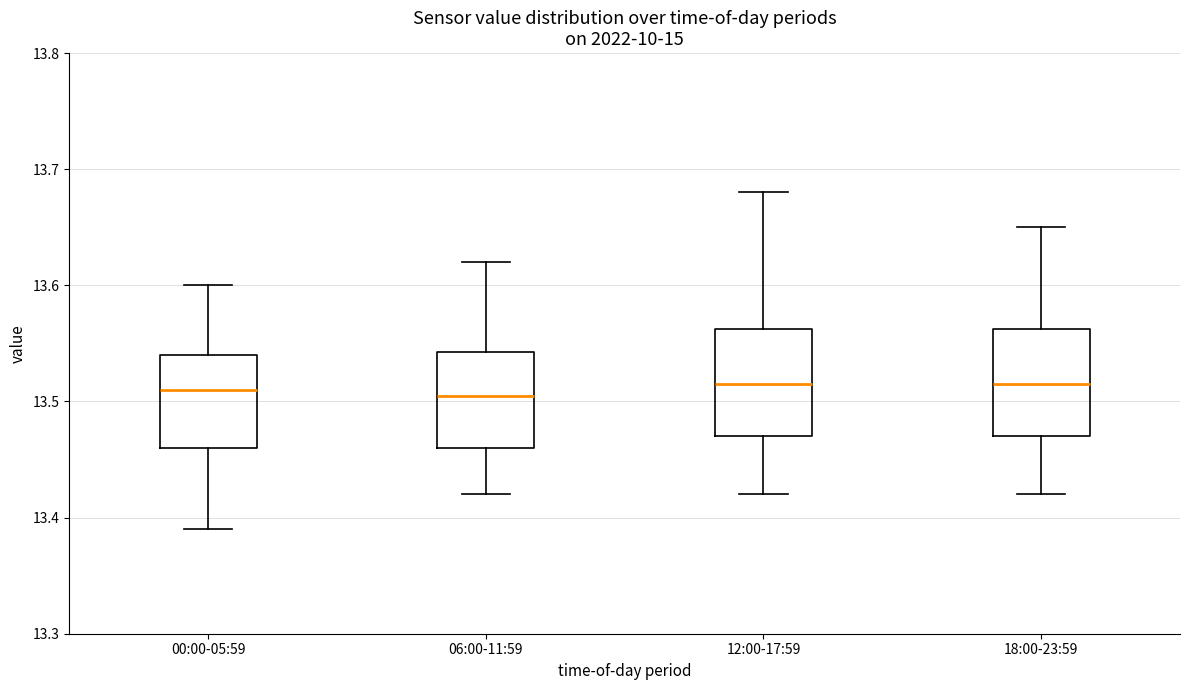

Reading left to right, read every box against the y-axis: the position of its median line, the range the box covers, and the ends of its whiskers. The values are not printed on the chart, so give them approximately, as read against the axis.

00:00-05:59: median 13.51, box 13.46 to 13.54, whiskers 13.39 to 13.60
06:00-11:59: median 13.51, box 13.46 to 13.54, whiskers 13.42 to 13.62
12:00-17:59: median 13.52, box 13.47 to 13.56, whiskers 13.42 to 13.68
18:00-23:59: median 13.52, box 13.47 to 13.56, whiskers 13.42 to 13.65